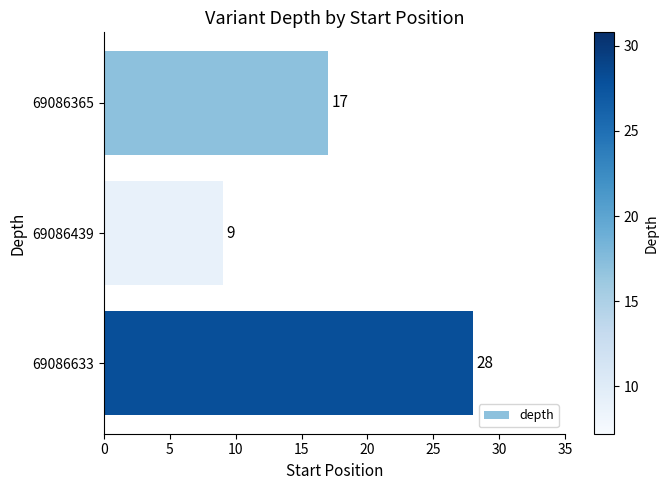

Between 69086439 and 69086365, which is larger?

69086365